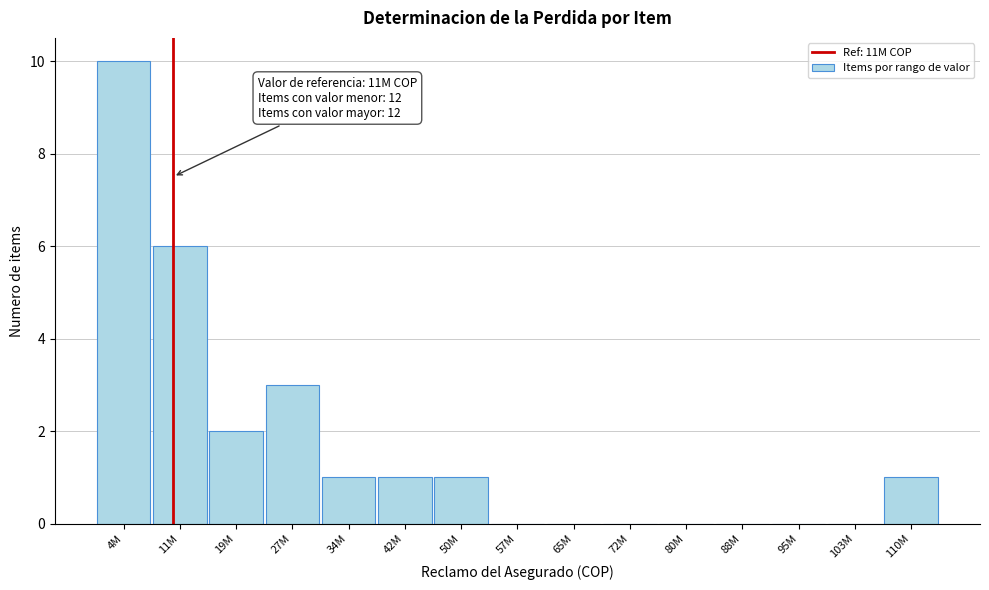

Reading left to right, what are all the values shown in this chart?

4M=10	11M=6	19M=2	27M=3	34M=1	42M=1	50M=1	57M=0	65M=0	72M=0	80M=0	88M=0	95M=0	103M=0	110M=1